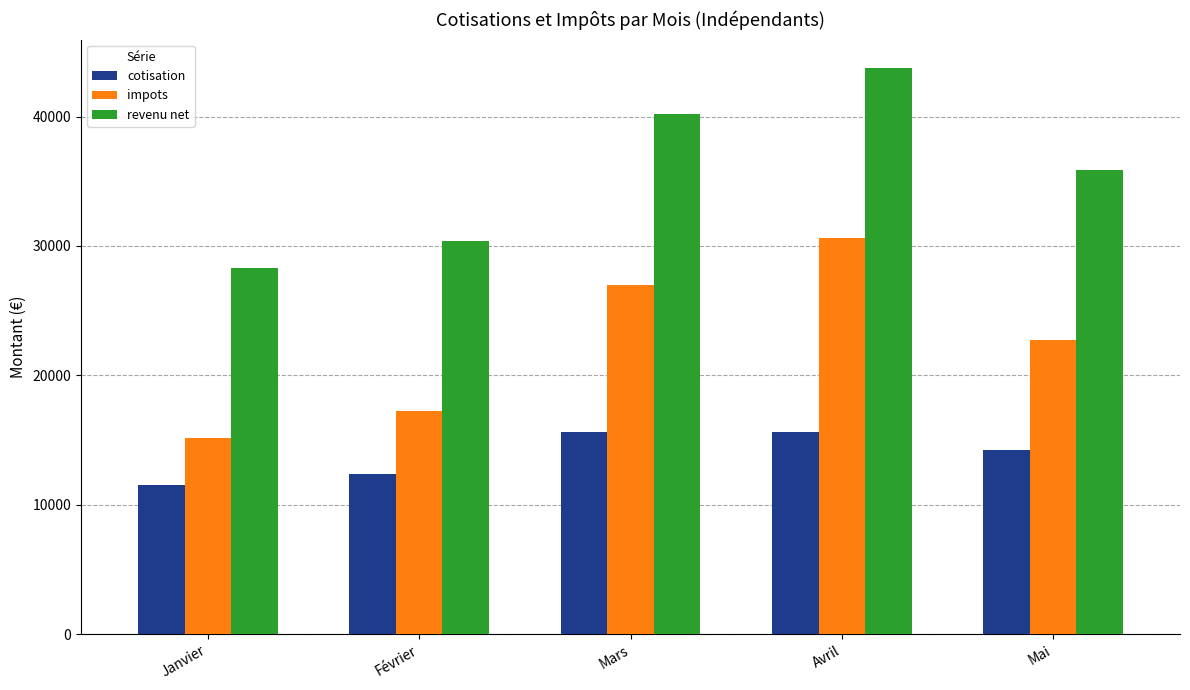

List the series in order of their overall mean, lowest first.

cotisation, impots, revenu net